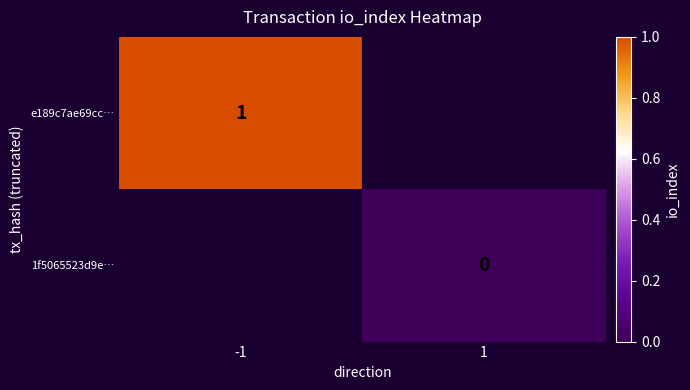

Is it true that e189c7ae69cc… equals 1 at -1?

True